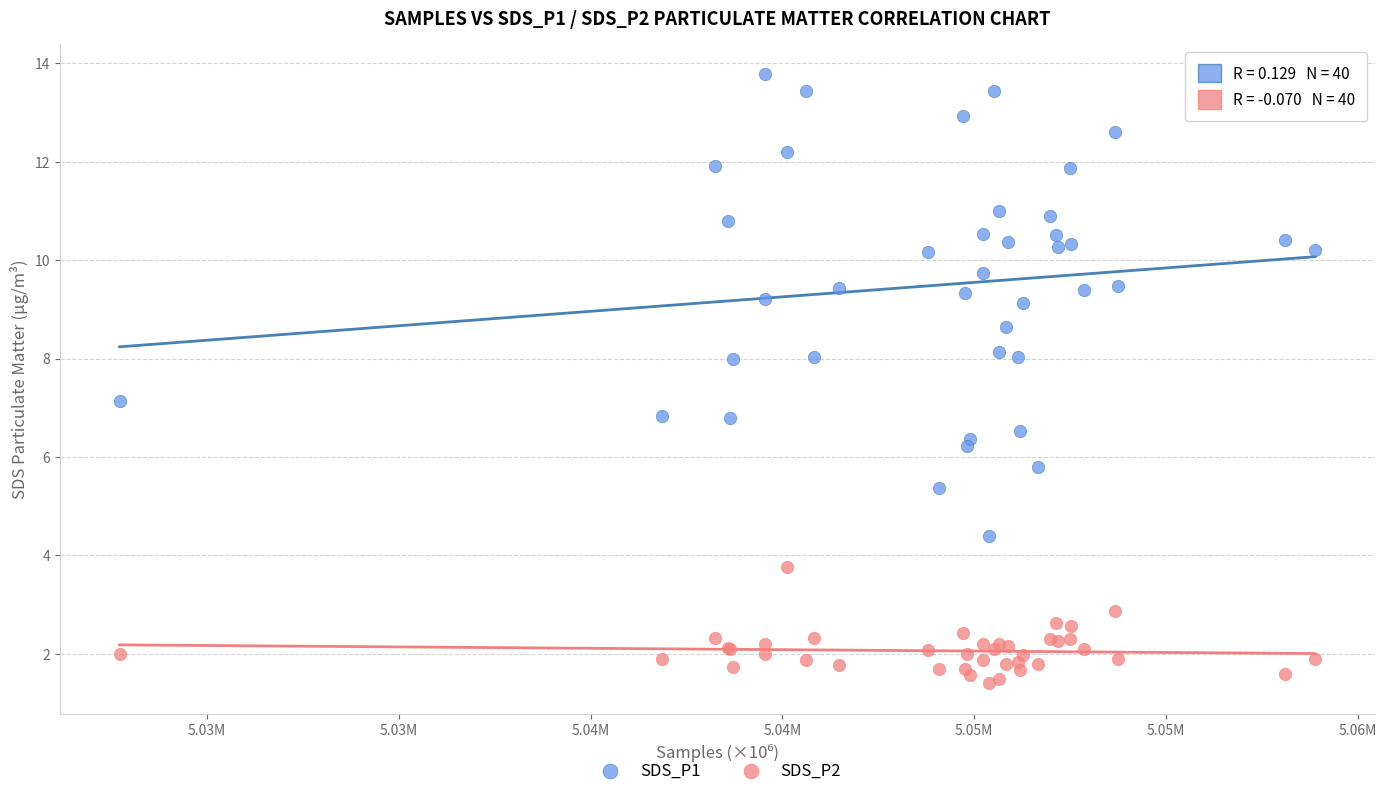

Which series has the widest spread of Y values?

SDS_P1